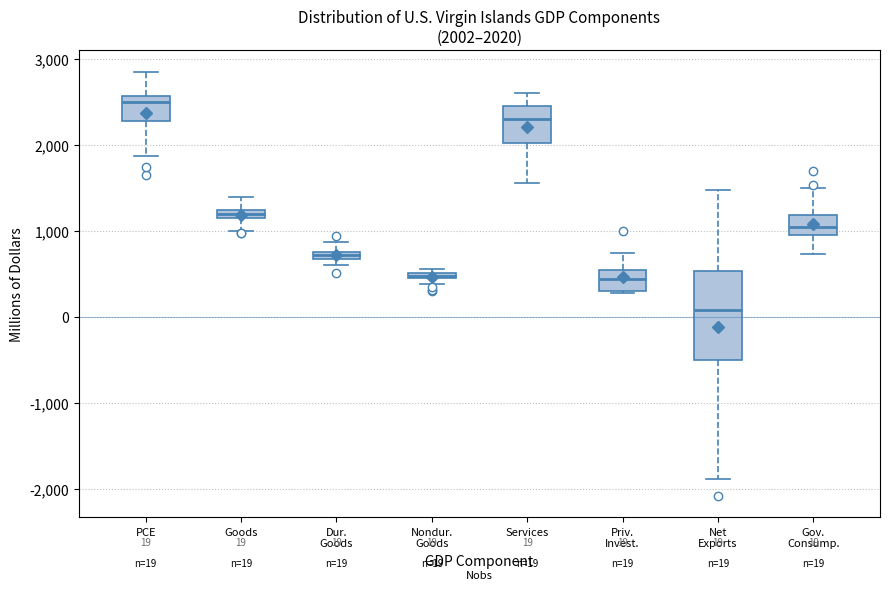

Which box's median line is the lowest?

Net Exports